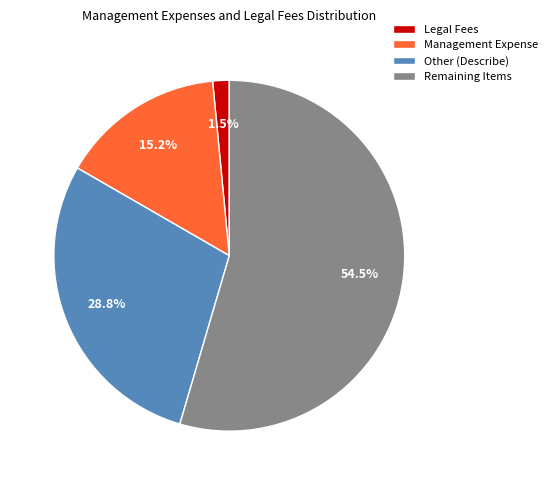

Is there a majority slice in this chart?

Yes